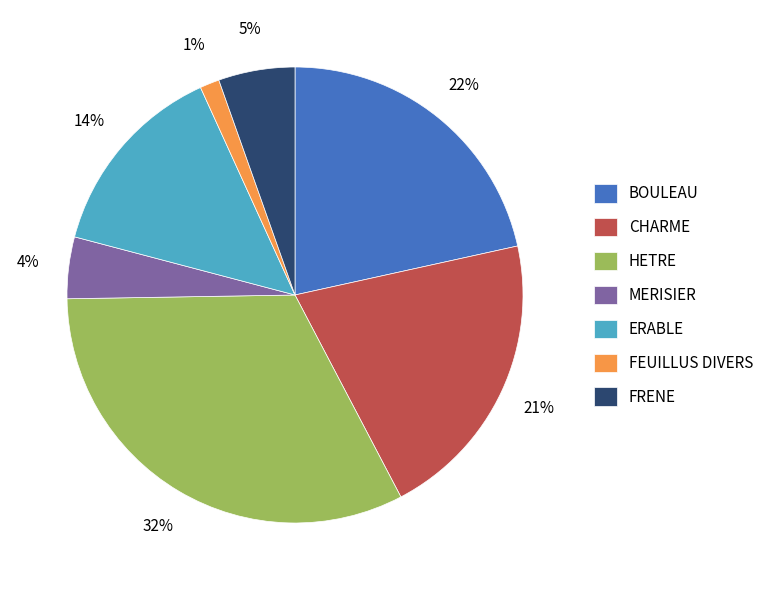

Rank the categories by value from highest to lowest.

HETRE, BOULEAU, CHARME, ERABLE, FRENE, MERISIER, FEUILLUS DIVERS